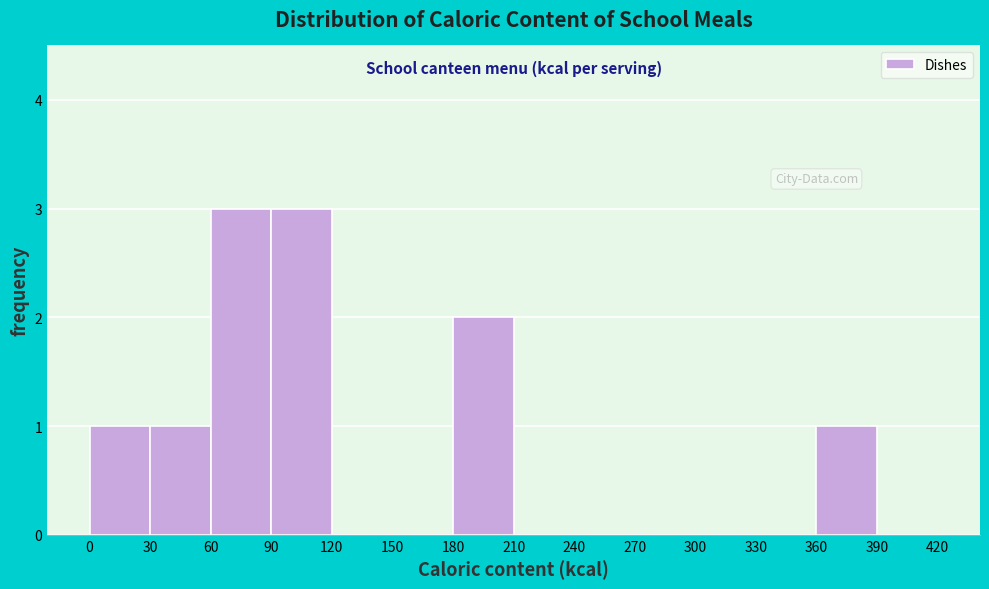

Reading left to right, transcribe this chart: for each bar, give the range it covers on the x-axis and its height. The values are not printed on the chart, so give them approximately, as read against the axis.

0 to 30: 1
30 to 60: 1
60 to 90: 3
90 to 120: 3
120 to 150: 0
150 to 180: 0
180 to 210: 2
210 to 240: 0
240 to 270: 0
270 to 300: 0
300 to 330: 0
330 to 360: 0
360 to 390: 1
390 to 420: 0